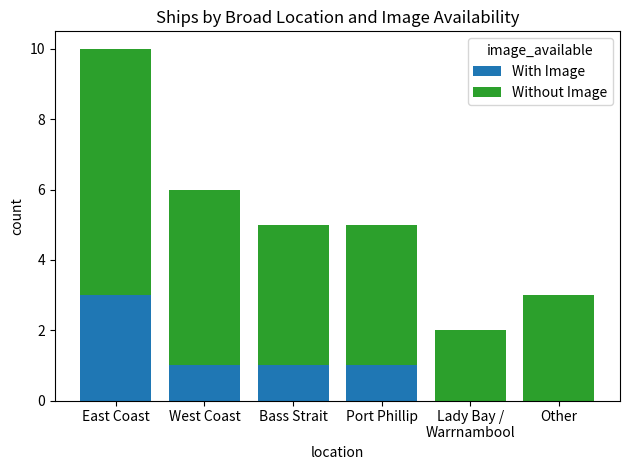

What is the sum of all With Image values?

6